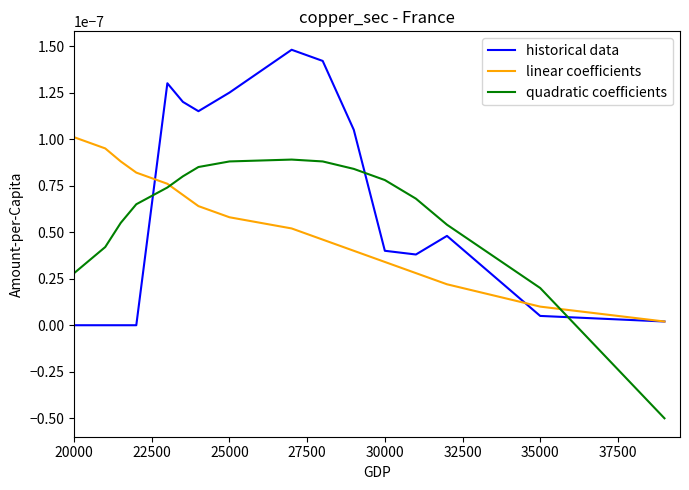

True or false: historical data and quadratic coefficients cross at least once.

True